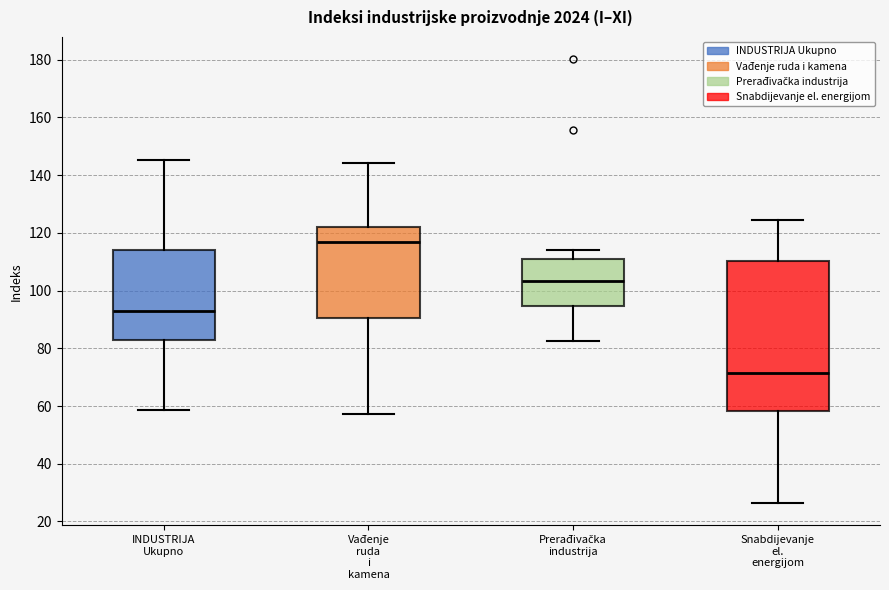

Where does the lower whisker of the box for Prerađivačka industrija end on the y-axis? The values are not printed on the chart, so give them approximately, as read against the axis.

82